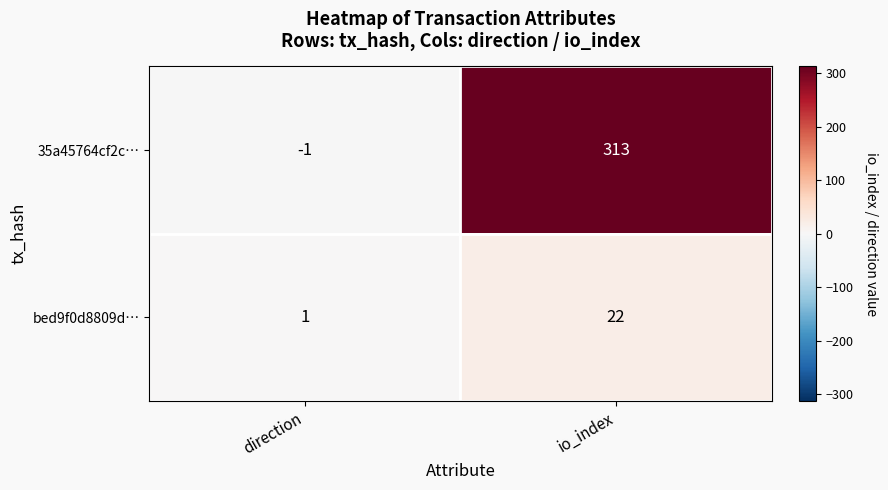

Rank the series by their maximum value, from lowest to highest.

bed9f0d8809d…, 35a45764cf2c…